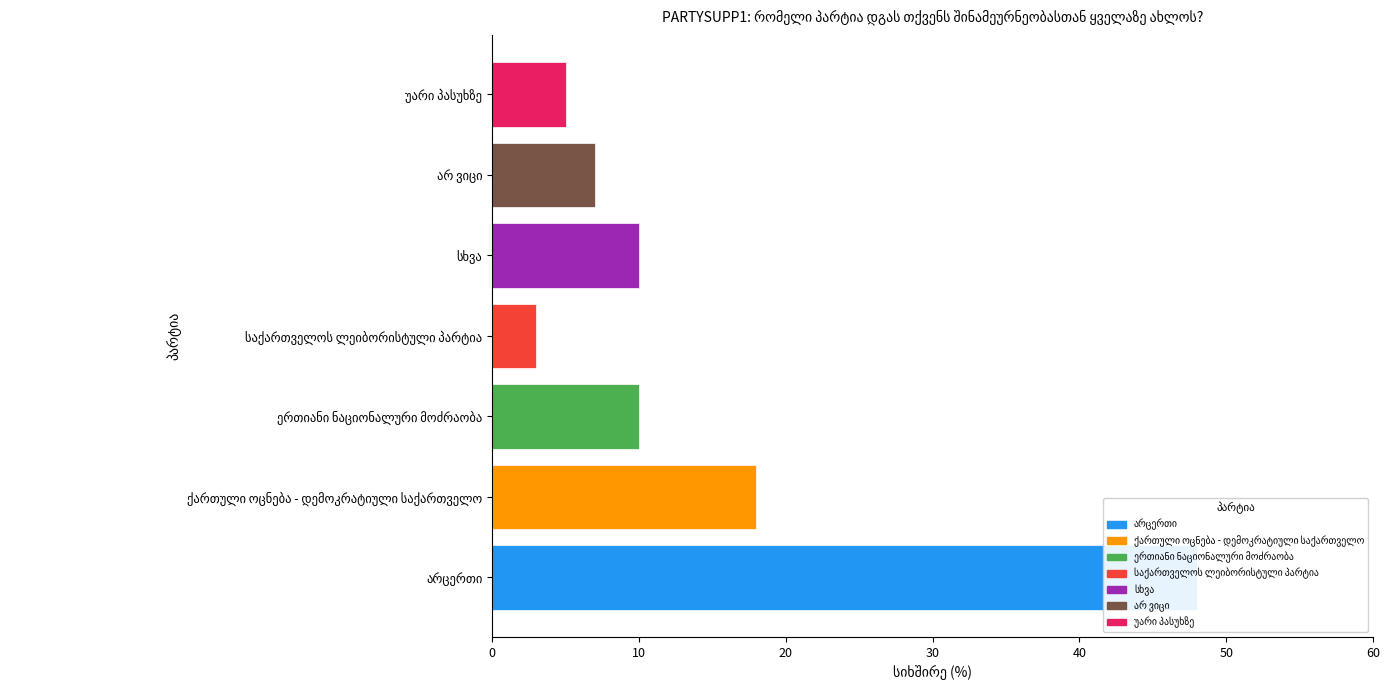

List the labels in order of value, smallest first.

30, 60, 50, 20, 40, 10, 0